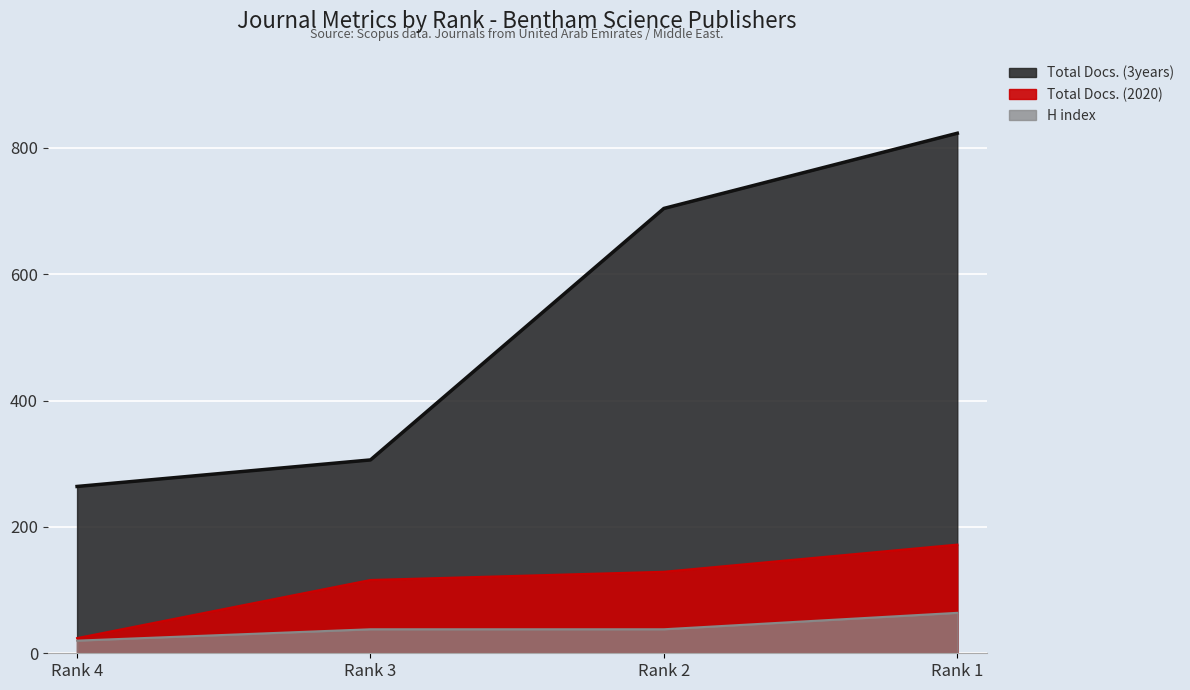

At which category is the sum across all series the highest?

Rank 1